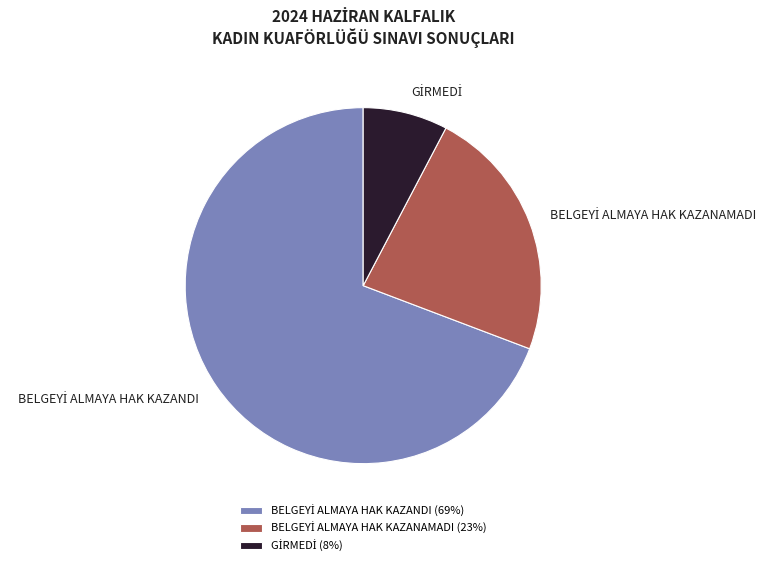

Is there any slice that represents more than half of the pie?

Yes